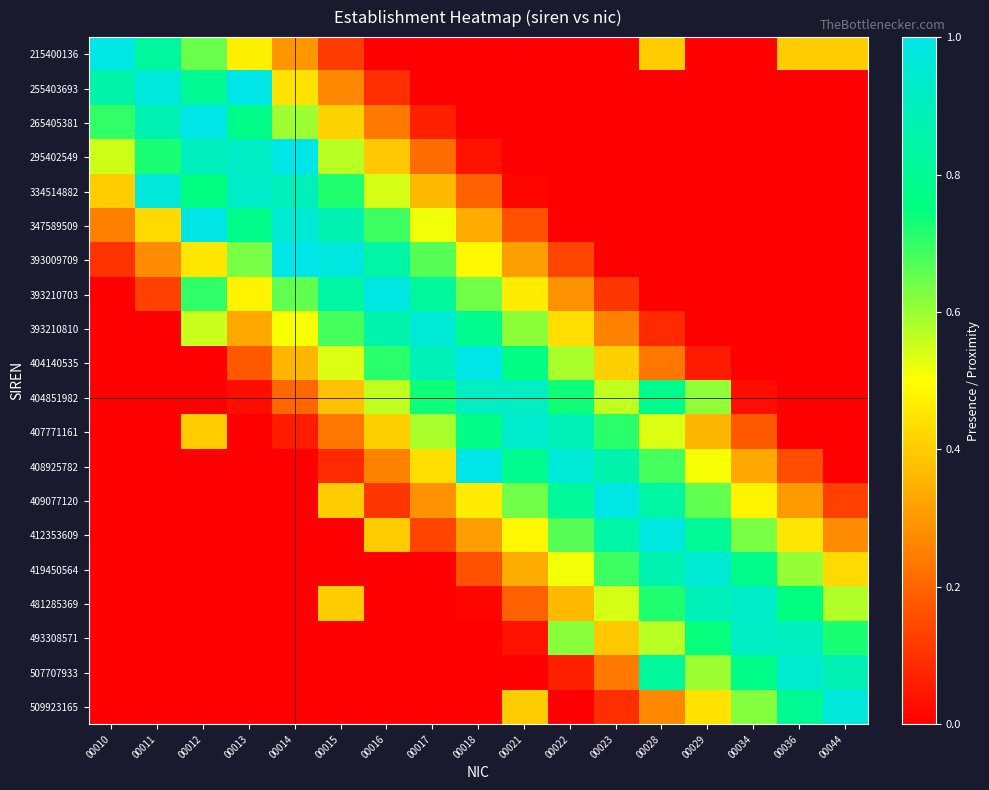

Reading left to right, transcribe all the data shown in this chart.

215400136: 00010=1.0	00011=0.8	00012=0.6	00013=0.5	00014=0.3	00015=0.1	00016=0.0	00017=0.0	00018=0.0	00021=0.0	00022=0.0	00023=0.0	00028=0.4	00029=0.0	00034=0.0	00036=0.4	00044=0.4
255403693: 00010=0.8	00011=1.0	00012=0.8	00013=1.0	00014=0.4	00015=0.3	00016=0.1	00017=0.0	00018=0.0	00021=0.0	00022=0.0	00023=0.0	00028=0.0	00029=0.0	00034=0.0	00036=0.0	00044=0.0
265405381: 00010=0.7	00011=0.9	00012=1.0	00013=0.8	00014=0.6	00015=0.4	00016=0.2	00017=0.1	00018=0.0	00021=0.0	00022=0.0	00023=0.0	00028=0.0	00029=0.0	00034=0.0	00036=0.0	00044=0.0
295402549: 00010=0.6	00011=0.7	00012=0.9	00013=0.9	00014=1.0	00015=0.6	00016=0.4	00017=0.2	00018=0.0	00021=0.0	00022=0.0	00023=0.0	00028=0.0	00029=0.0	00034=0.0	00036=0.0	00044=0.0
334514882: 00010=0.4	00011=1.0	00012=0.8	00013=0.9	00014=0.9	00015=0.7	00016=0.5	00017=0.4	00018=0.2	00021=0.0	00022=0.0	00023=0.0	00028=0.0	00029=0.0	00034=0.0	00036=0.0	00044=0.0
347589509: 00010=0.2	00011=0.4	00012=1.0	00013=0.8	00014=1.0	00015=0.9	00016=0.7	00017=0.5	00018=0.3	00021=0.2	00022=0.0	00023=0.0	00028=0.0	00029=0.0	00034=0.0	00036=0.0	00044=0.0
393009709: 00010=0.1	00011=0.3	00012=0.5	00013=0.6	00014=1.0	00015=1.0	00016=0.8	00017=0.7	00018=0.5	00021=0.3	00022=0.1	00023=0.0	00028=0.0	00029=0.0	00034=0.0	00036=0.0	00044=0.0
393210703: 00010=0.0	00011=0.1	00012=0.7	00013=0.5	00014=0.7	00015=0.8	00016=1.0	00017=0.8	00018=0.6	00021=0.5	00022=0.3	00023=0.1	00028=0.0	00029=0.0	00034=0.0	00036=0.0	00044=0.0
393210810: 00010=0.0	00011=0.0	00012=0.6	00013=0.3	00014=0.5	00015=0.7	00016=0.9	00017=1.0	00018=0.8	00021=0.6	00022=0.4	00023=0.3	00028=0.1	00029=0.0	00034=0.0	00036=0.0	00044=0.0
404140535: 00010=0.0	00011=0.0	00012=0.0	00013=0.2	00014=0.4	00015=0.5	00016=0.7	00017=0.9	00018=1.0	00021=0.8	00022=0.6	00023=0.4	00028=0.2	00029=0.1	00034=0.0	00036=0.0	00044=0.0
404851982: 00010=0.0	00011=0.0	00012=0.0	00013=0.0	00014=0.2	00015=0.4	00016=0.6	00017=0.7	00018=0.9	00021=0.9	00022=0.7	00023=0.6	00028=0.8	00029=0.6	00034=0.0	00036=0.0	00044=0.0
407771161: 00010=0.0	00011=0.0	00012=0.4	00013=0.0	00014=0.1	00015=0.2	00016=0.4	00017=0.6	00018=0.8	00021=0.9	00022=0.9	00023=0.7	00028=0.5	00029=0.4	00034=0.2	00036=0.0	00044=0.0
408925782: 00010=0.0	00011=0.0	00012=0.0	00013=0.0	00014=0.0	00015=0.1	00016=0.3	00017=0.4	00018=1.0	00021=0.8	00022=1.0	00023=0.9	00028=0.7	00029=0.5	00034=0.3	00036=0.2	00044=0.0
409077120: 00010=0.0	00011=0.0	00012=0.0	00013=0.0	00014=0.0	00015=0.4	00016=0.1	00017=0.3	00018=0.5	00021=0.6	00022=0.8	00023=1.0	00028=0.8	00029=0.7	00034=0.5	00036=0.3	00044=0.1
412353609: 00010=0.0	00011=0.0	00012=0.0	00013=0.0	00014=0.0	00015=0.0	00016=0.4	00017=0.1	00018=0.3	00021=0.5	00022=0.7	00023=0.8	00028=1.0	00029=0.8	00034=0.6	00036=0.5	00044=0.3
419450564: 00010=0.0	00011=0.0	00012=0.0	00013=0.0	00014=0.0	00015=0.0	00016=0.0	00017=0.0	00018=0.2	00021=0.3	00022=0.5	00023=0.7	00028=0.9	00029=1.0	00034=0.8	00036=0.6	00044=0.4
481285369: 00010=0.0	00011=0.0	00012=0.0	00013=0.0	00014=0.0	00015=0.4	00016=0.0	00017=0.0	00018=0.0	00021=0.2	00022=0.4	00023=0.5	00028=0.7	00029=0.9	00034=0.9	00036=0.8	00044=0.6
493308571: 00010=0.0	00011=0.0	00012=0.0	00013=0.0	00014=0.0	00015=0.0	00016=0.0	00017=0.0	00018=0.0	00021=0.0	00022=0.6	00023=0.4	00028=0.6	00029=0.7	00034=0.9	00036=0.9	00044=0.7
507707933: 00010=0.0	00011=0.0	00012=0.0	00013=0.0	00014=0.0	00015=0.0	00016=0.0	00017=0.0	00018=0.0	00021=0.0	00022=0.1	00023=0.2	00028=0.8	00029=0.6	00034=0.8	00036=0.9	00044=0.9
509923165: 00010=0.0	00011=0.0	00012=0.0	00013=0.0	00014=0.0	00015=0.0	00016=0.0	00017=0.0	00018=0.0	00021=0.4	00022=0.0	00023=0.1	00028=0.3	00029=0.4	00034=0.6	00036=0.8	00044=1.0